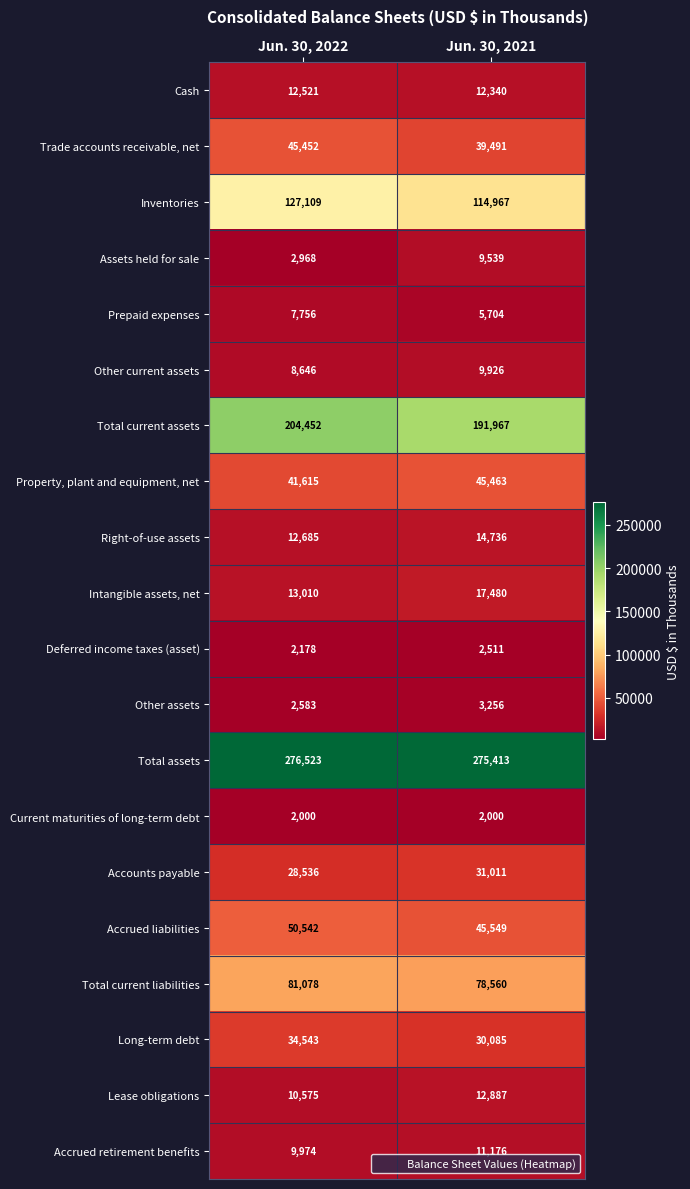

What is the sum of the Property, plant and equipment, net values at Jun. 30, 2022 and Jun. 30, 2021?

87078